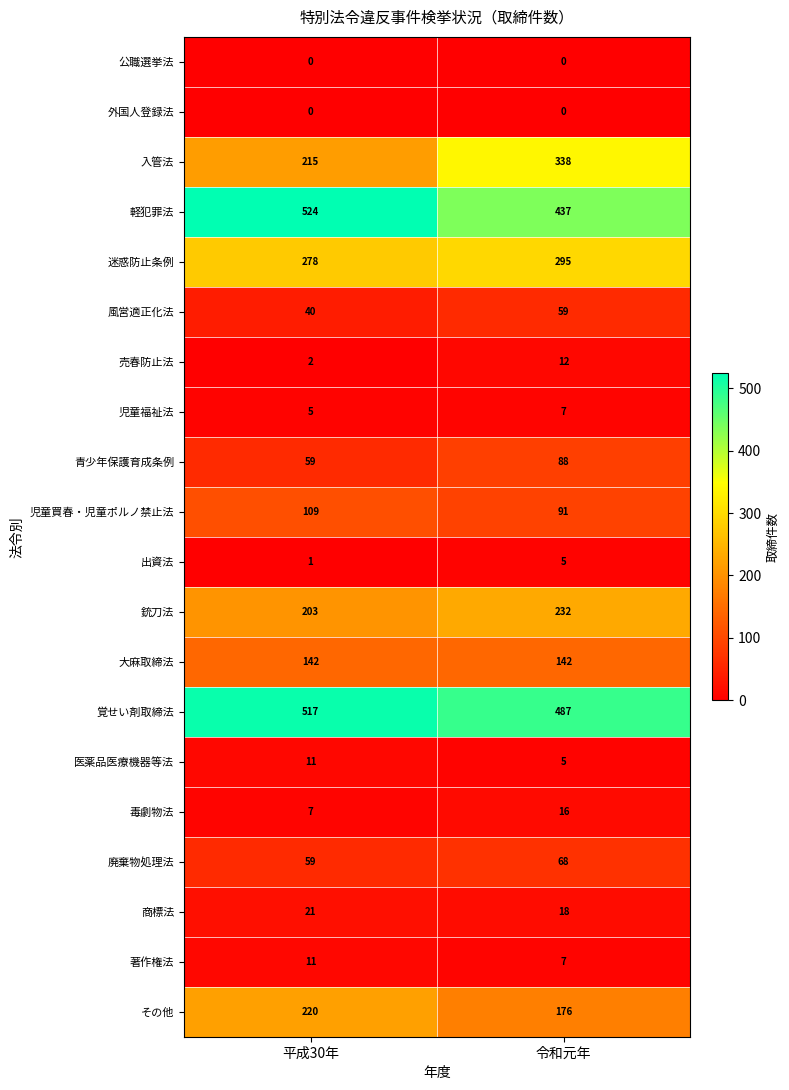

What is the minimum value for その他?

176